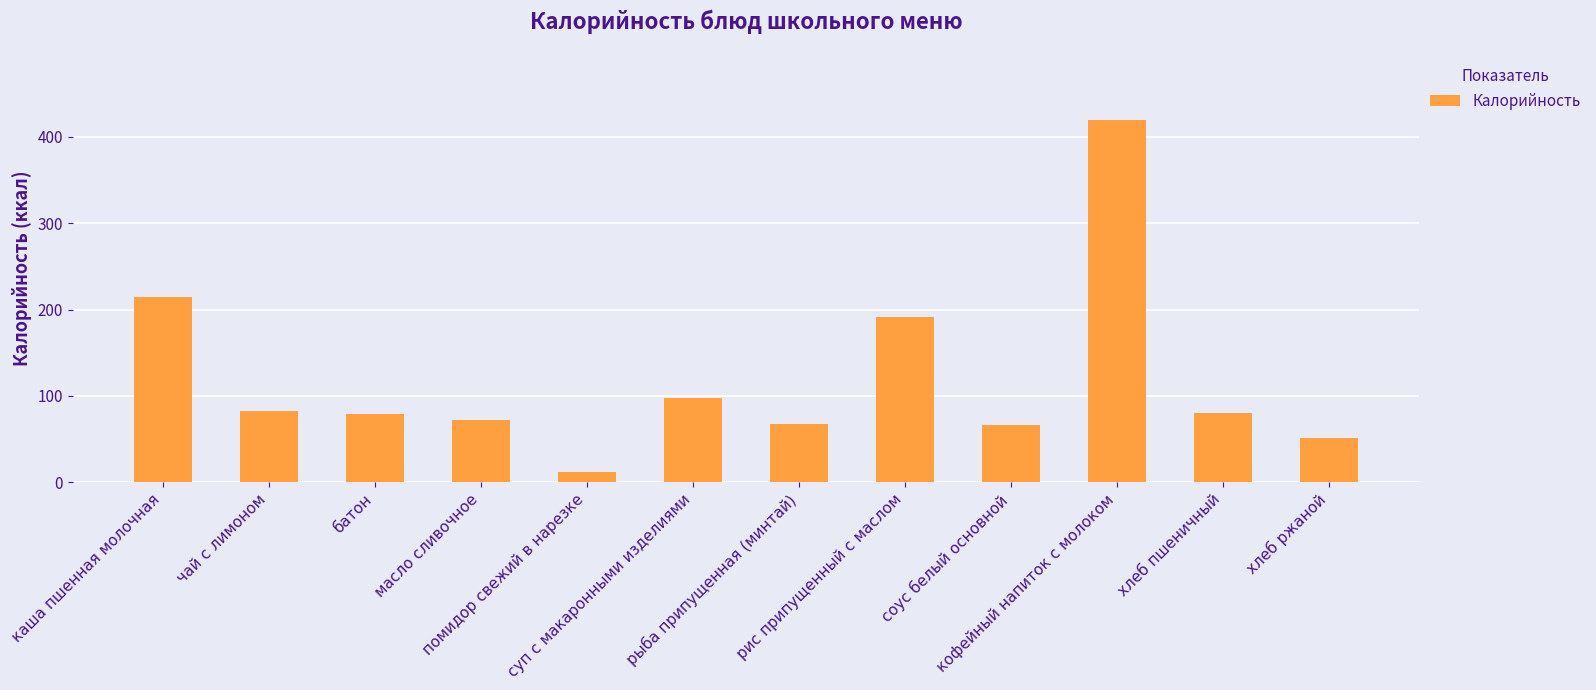

Which label corresponds to the largest value in the chart?

кофейный напиток с молоком